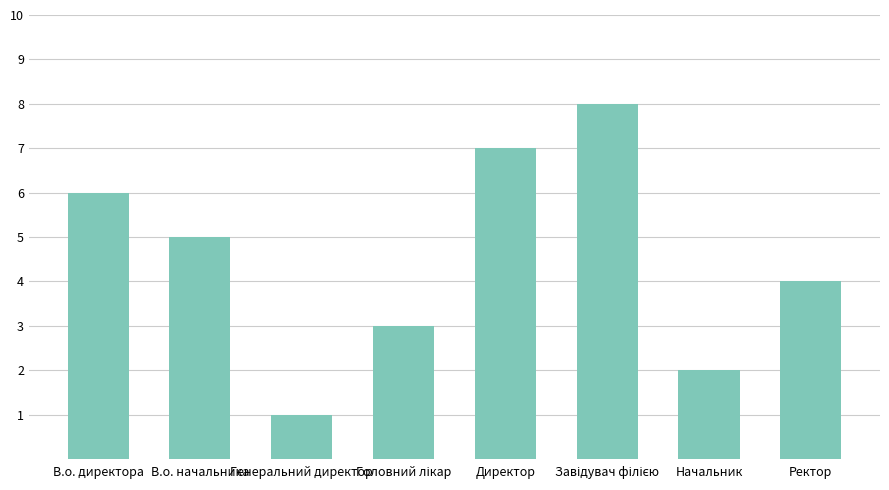

Which has a higher value, Ректор or Директор?

Директор